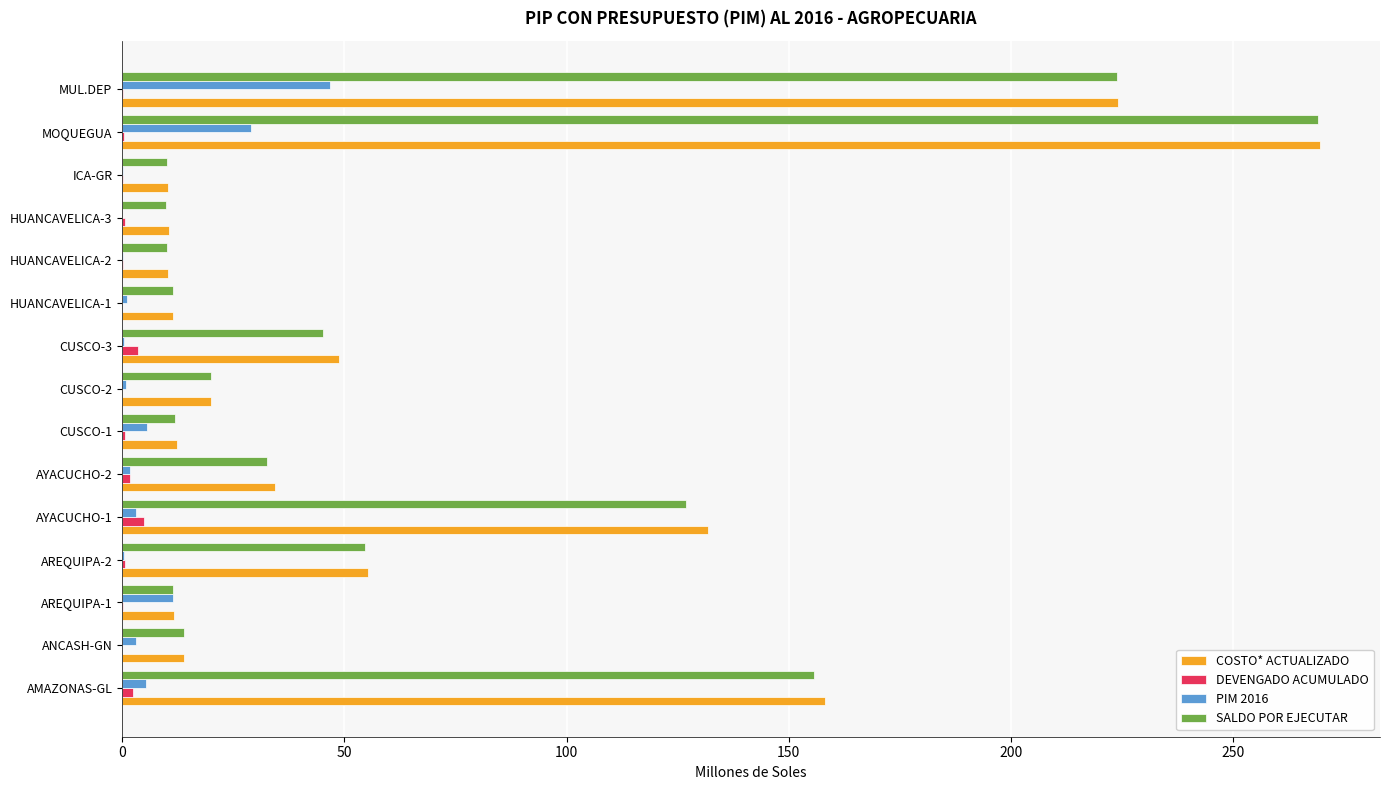

Where is COSTO* ACTUALIZADO nearest to the value 139?

AYACUCHO-1